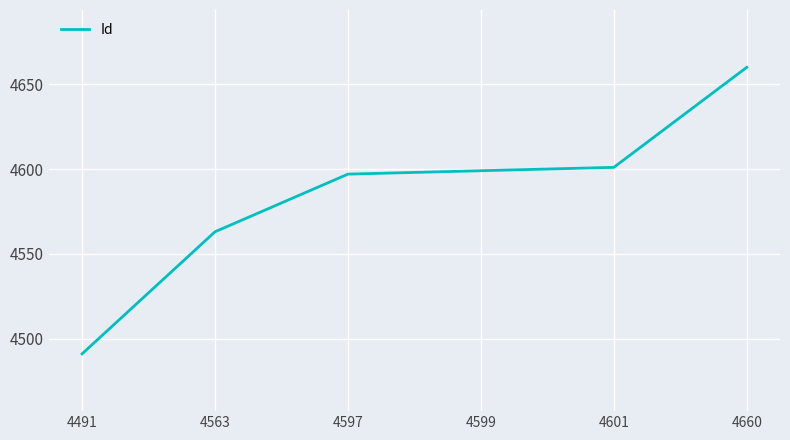

What is the difference between the values at 4599 and 4563?

36